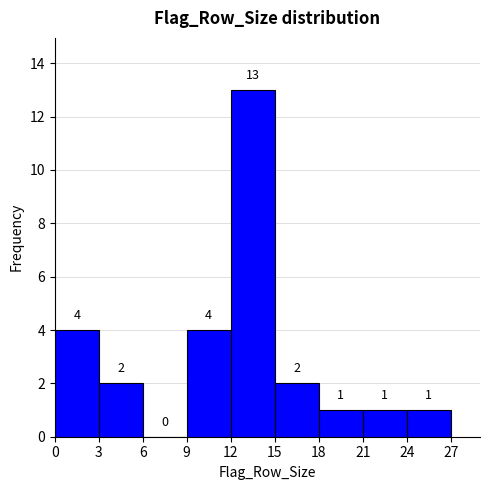

Reading left to right, list every bar in this chart as the range it spans on the x-axis followed by its height.

0 to 3: 4
3 to 6: 2
6 to 9: 0
9 to 12: 4
12 to 15: 13
15 to 18: 2
18 to 21: 1
21 to 24: 1
24 to 27: 1